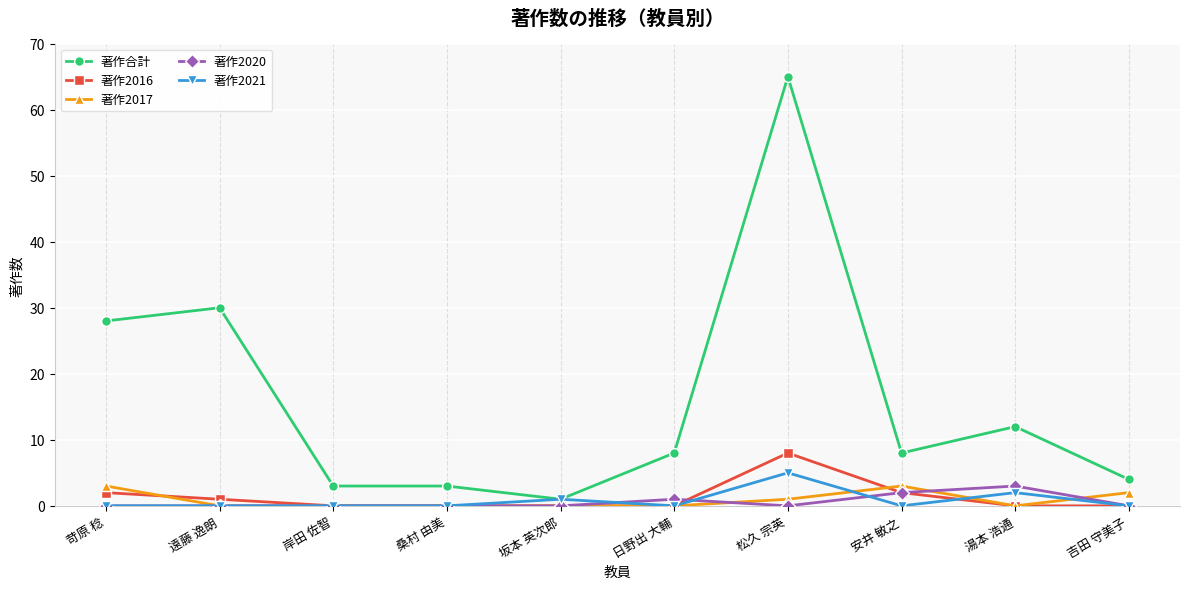

What is the greatest value displayed?

65